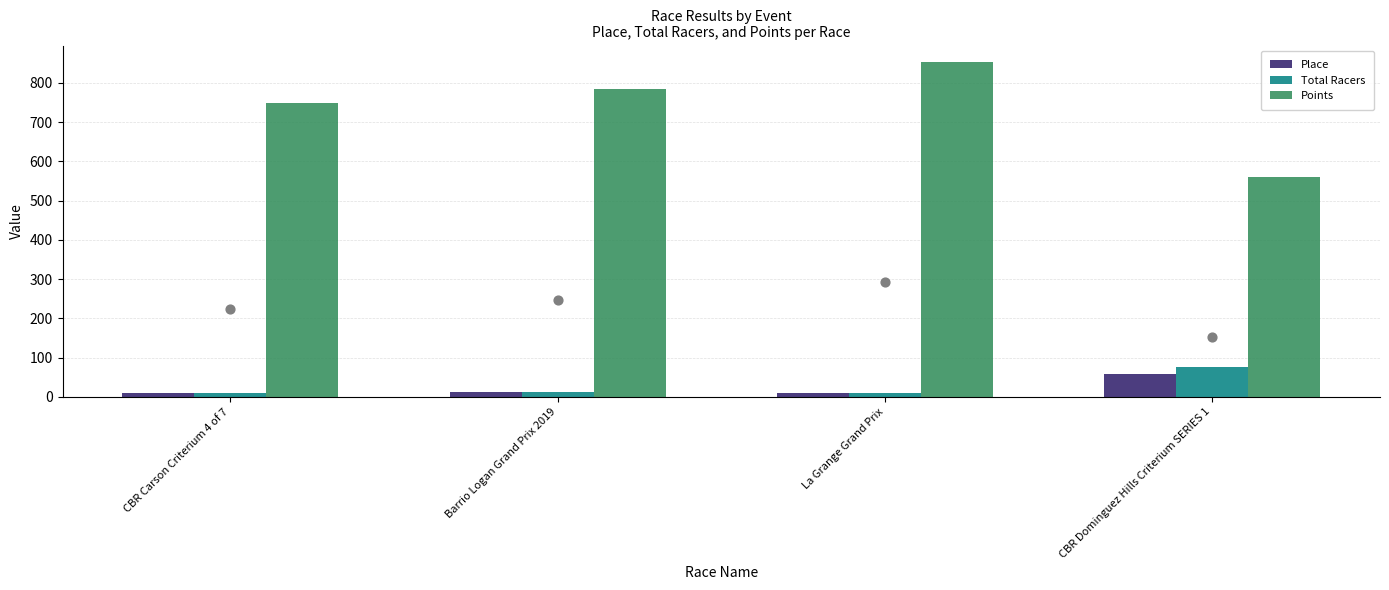

At which category is the sum across all series the highest?

La Grange Grand Prix